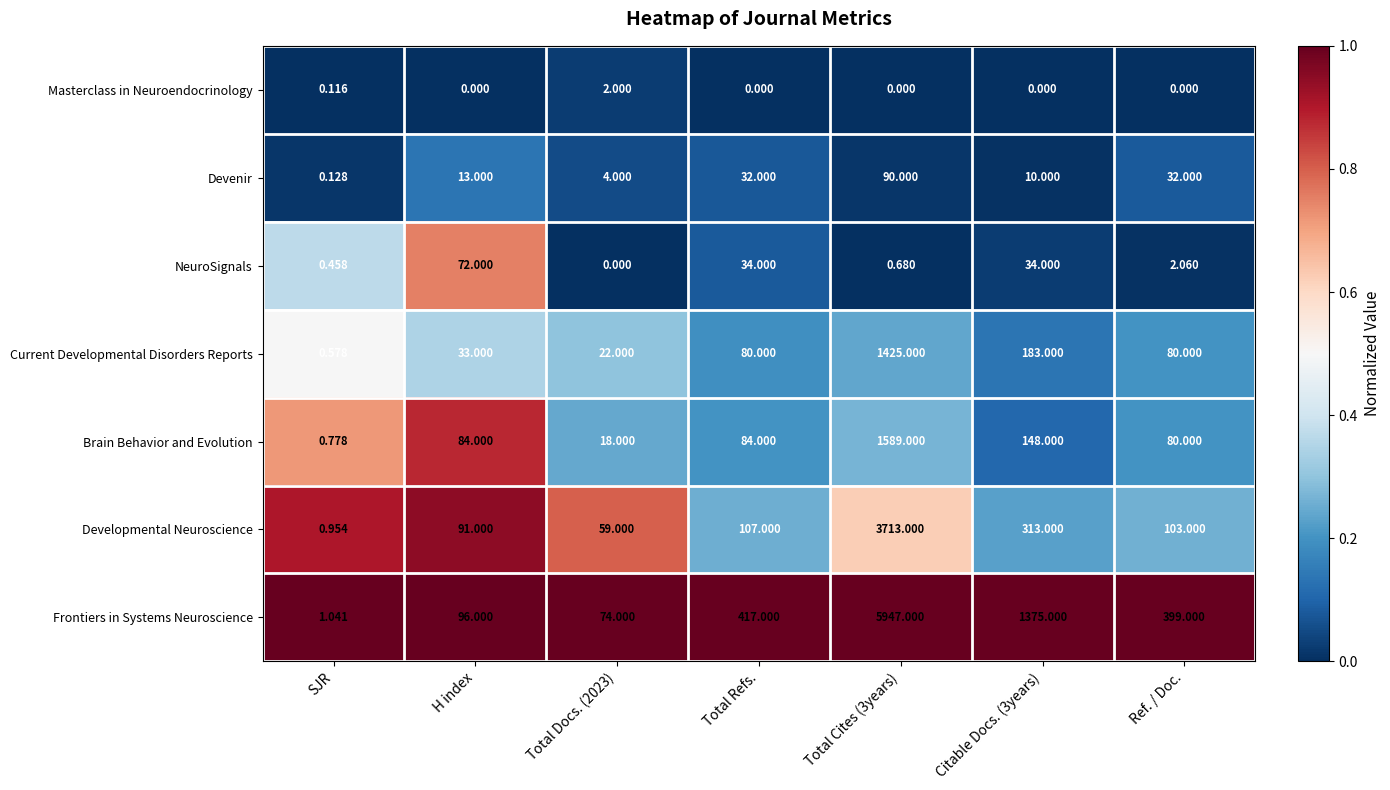

How many values in the NeuroSignals series are below 2?

3